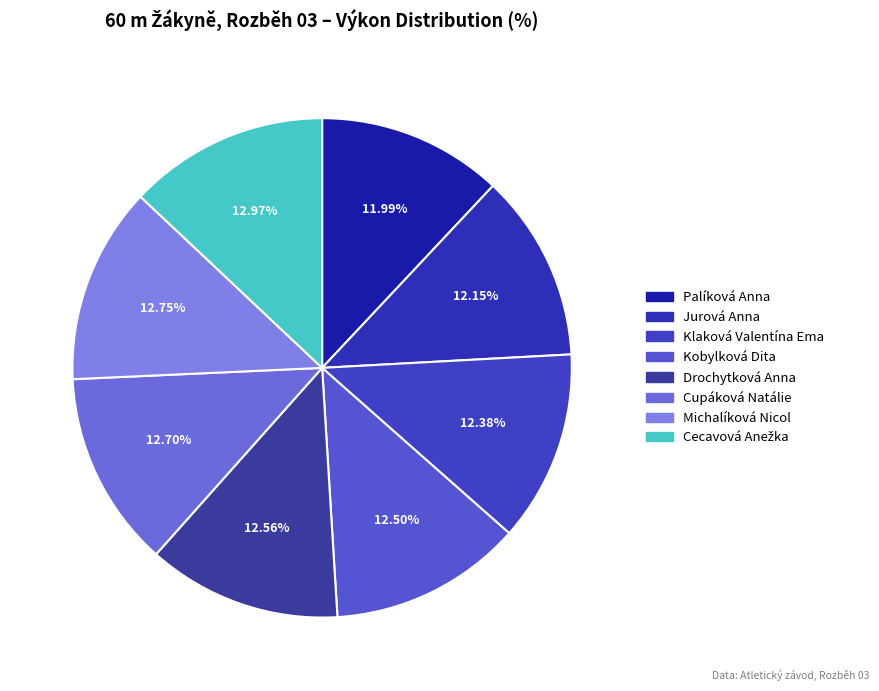

Rank the categories by value from highest to lowest.

Cecavová Anežka, Michalíková Nicol, Cupáková Natálie, Drochytková Anna, Kobylková Dita, Klaková Valentína Ema, Jurová Anna, Palíková Anna